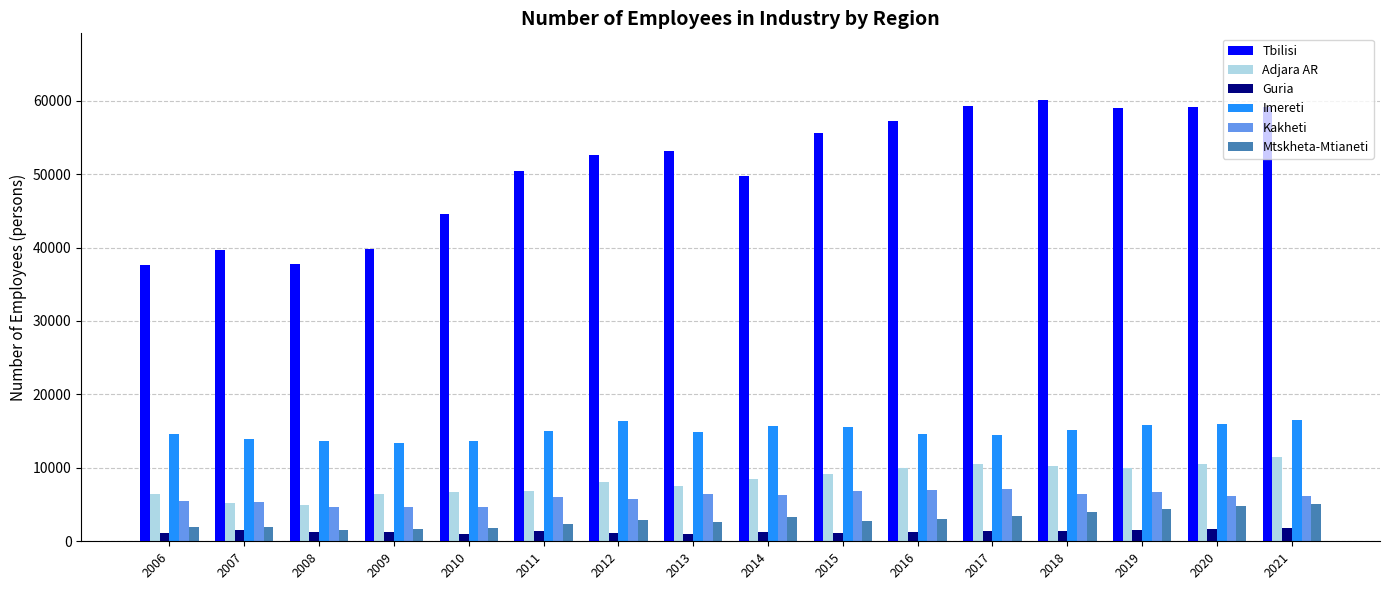

How many data points in Adjara AR are less than 8423?

8